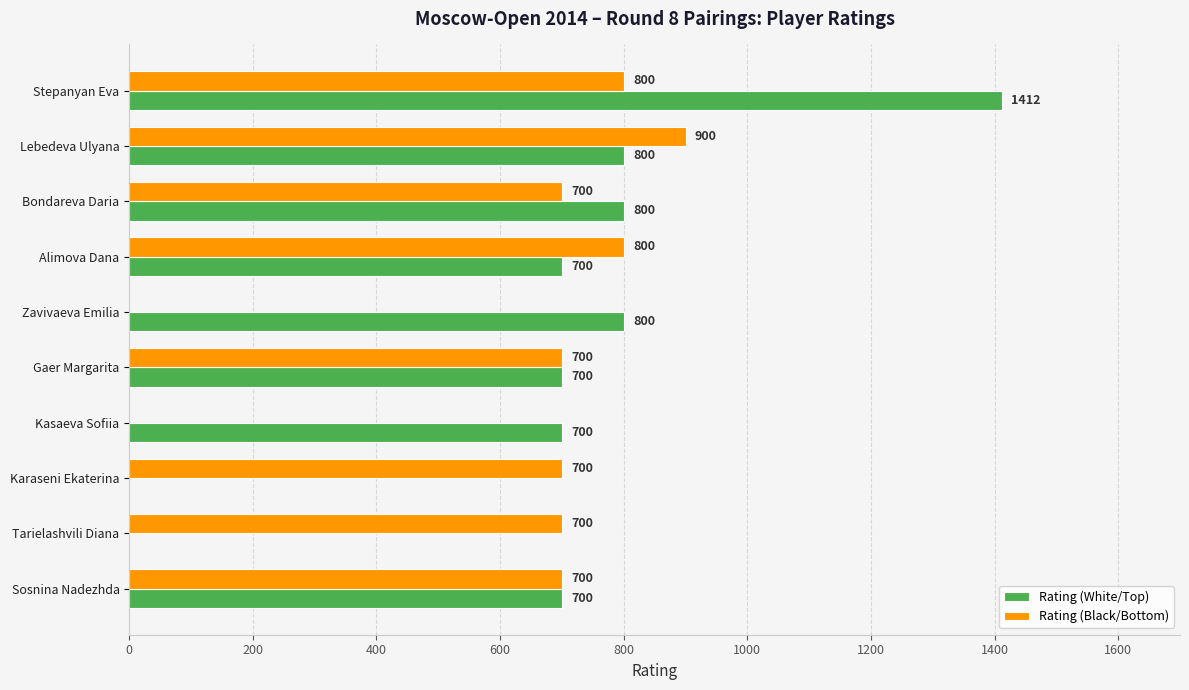

Which series has the largest total across all categories?

Rating (White/Top)